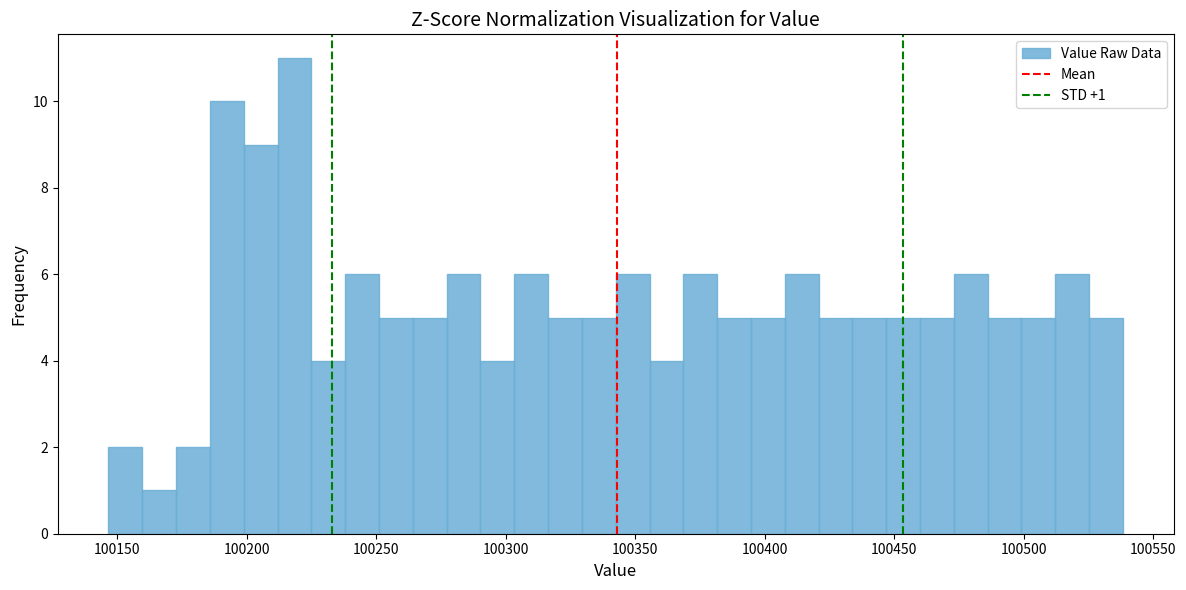

Read against the x-axis, roughly where is the centre of the tallest bar?

100220